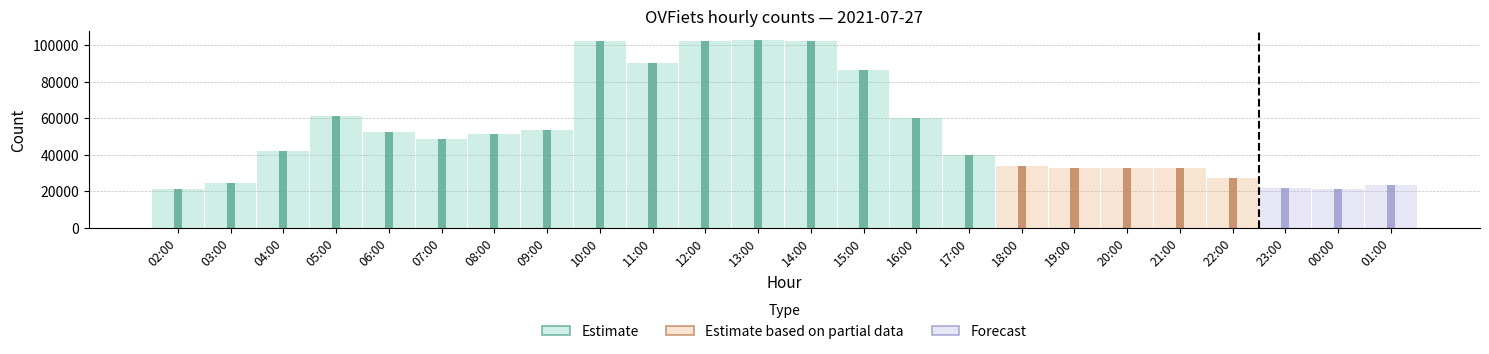

What is the difference between the maximum and second lowest values?

81299